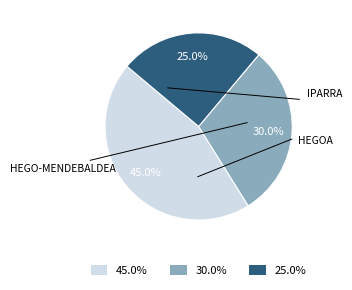

What is the smallest slice in the pie chart?

25.0%